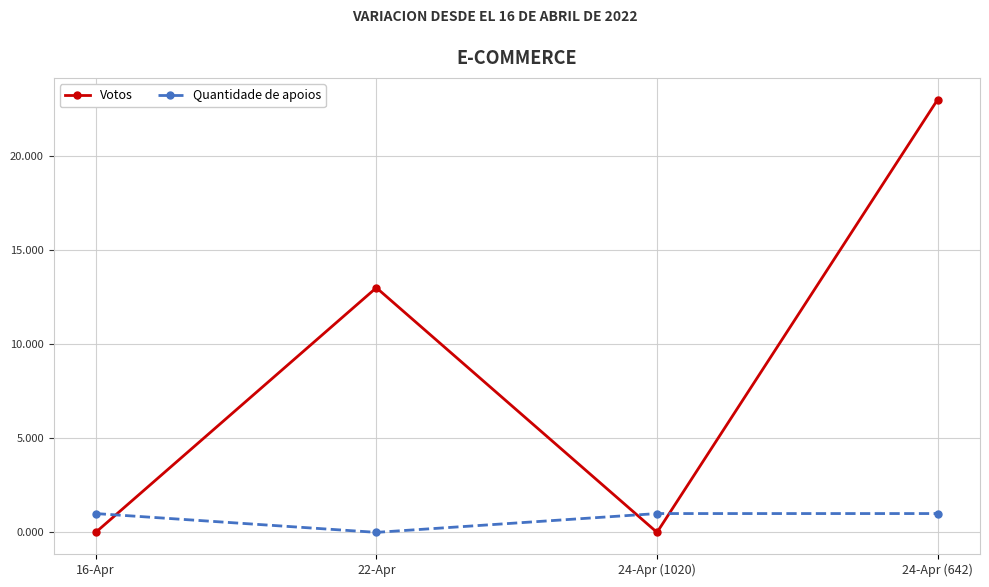

Which series has the largest range (max minus min)?

Votos